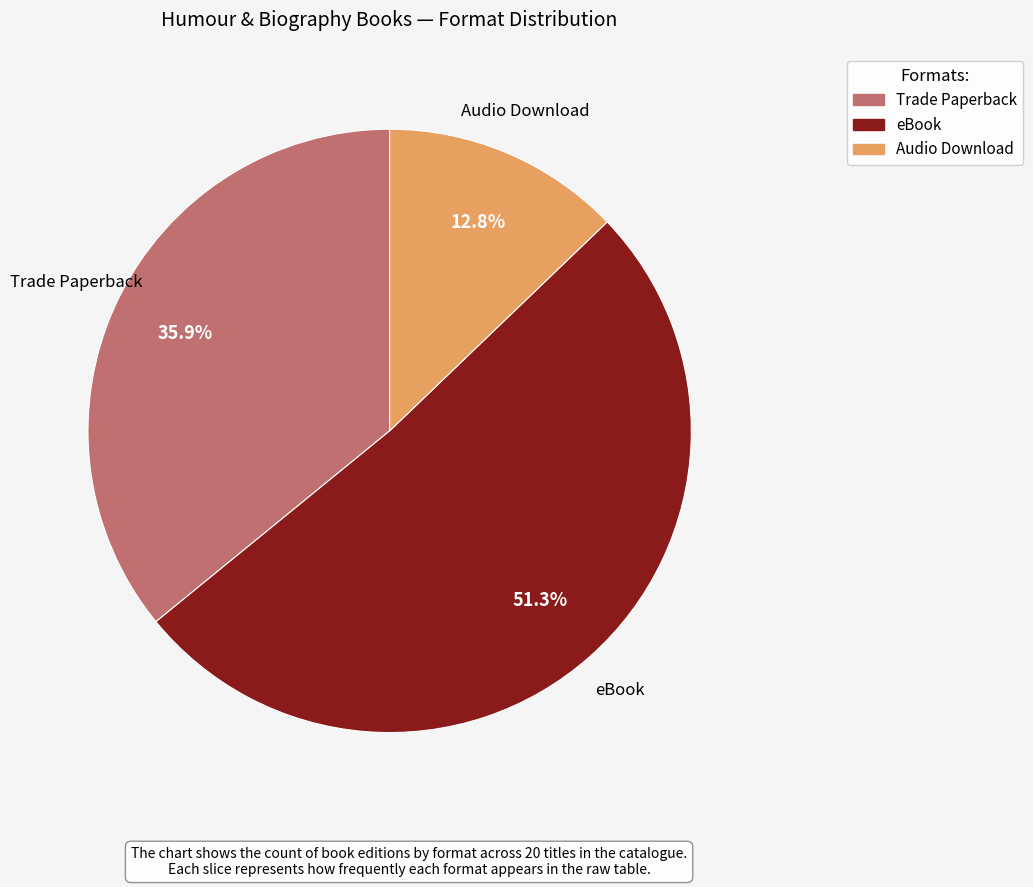

True or false: Trade Paperback accounts for 36% of the total.

True